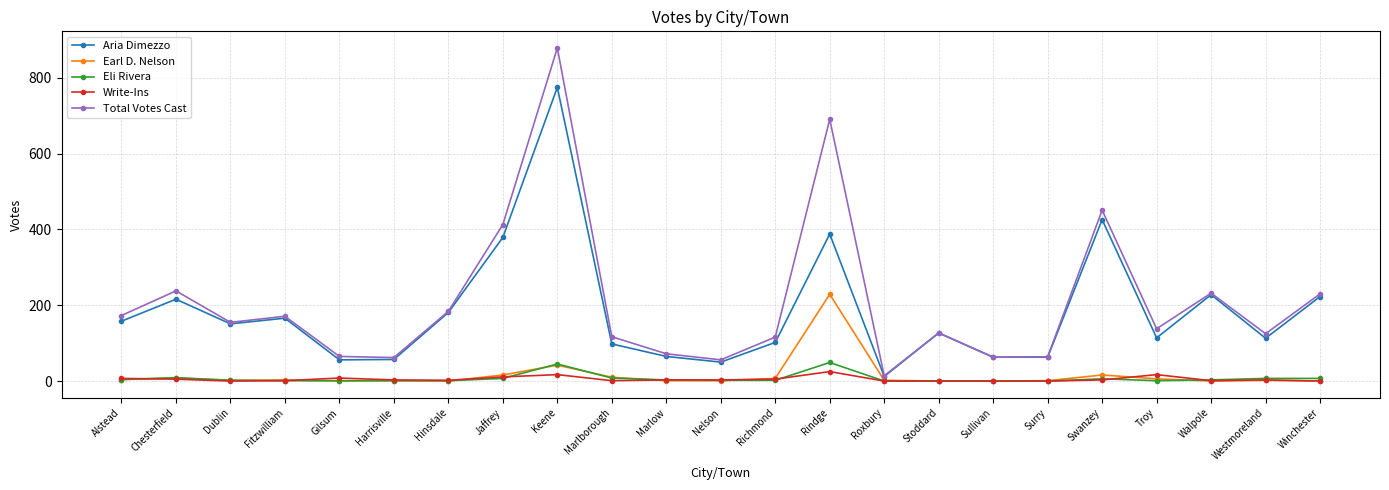

How many lines are shown in the chart?

5